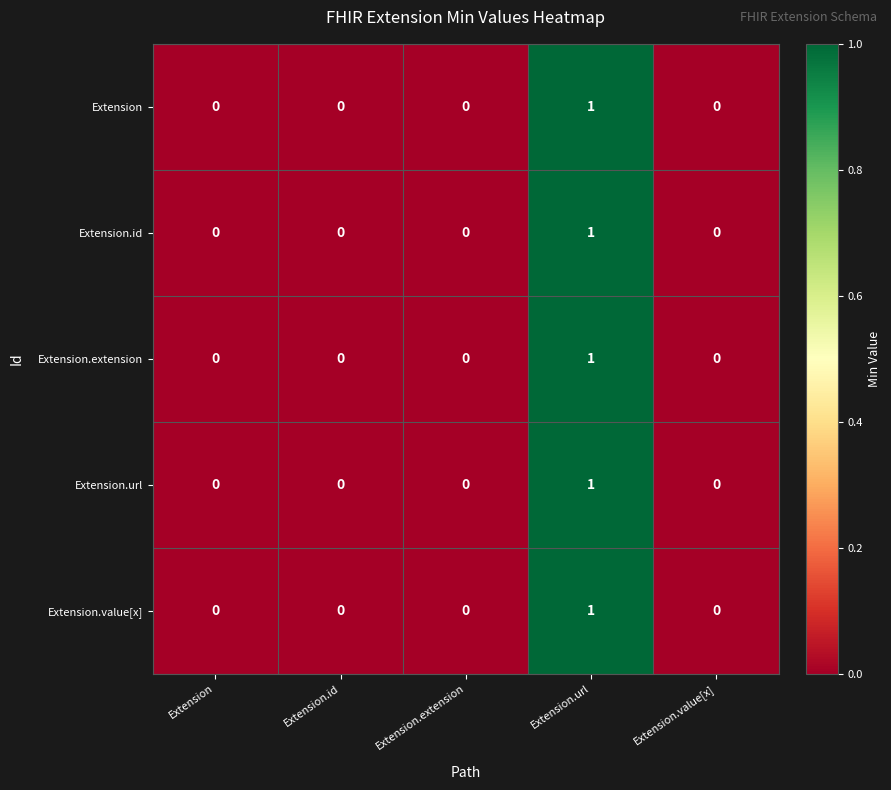

The value of Extension.id at Extension.value[x] is -1. True or false?

False